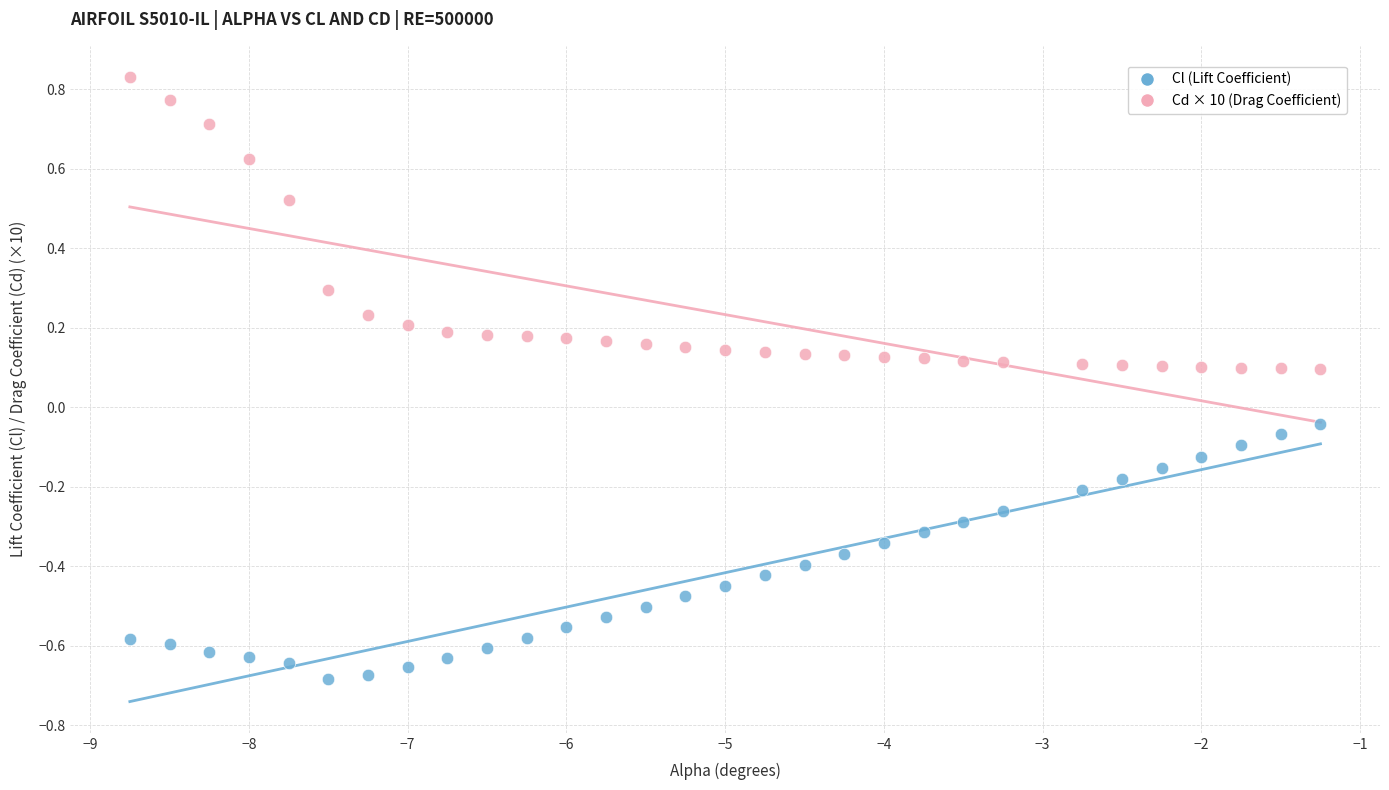

What is the X range (max minus min) for the scatter plot?

7.5